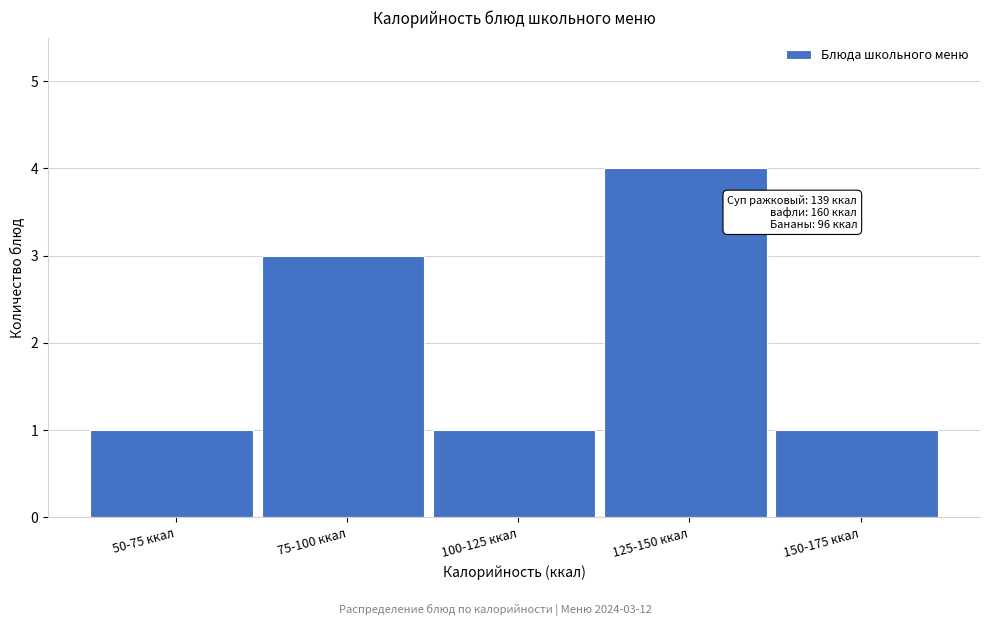

Reading left to right, extract all data points from this chart.

1	3	1	4	1